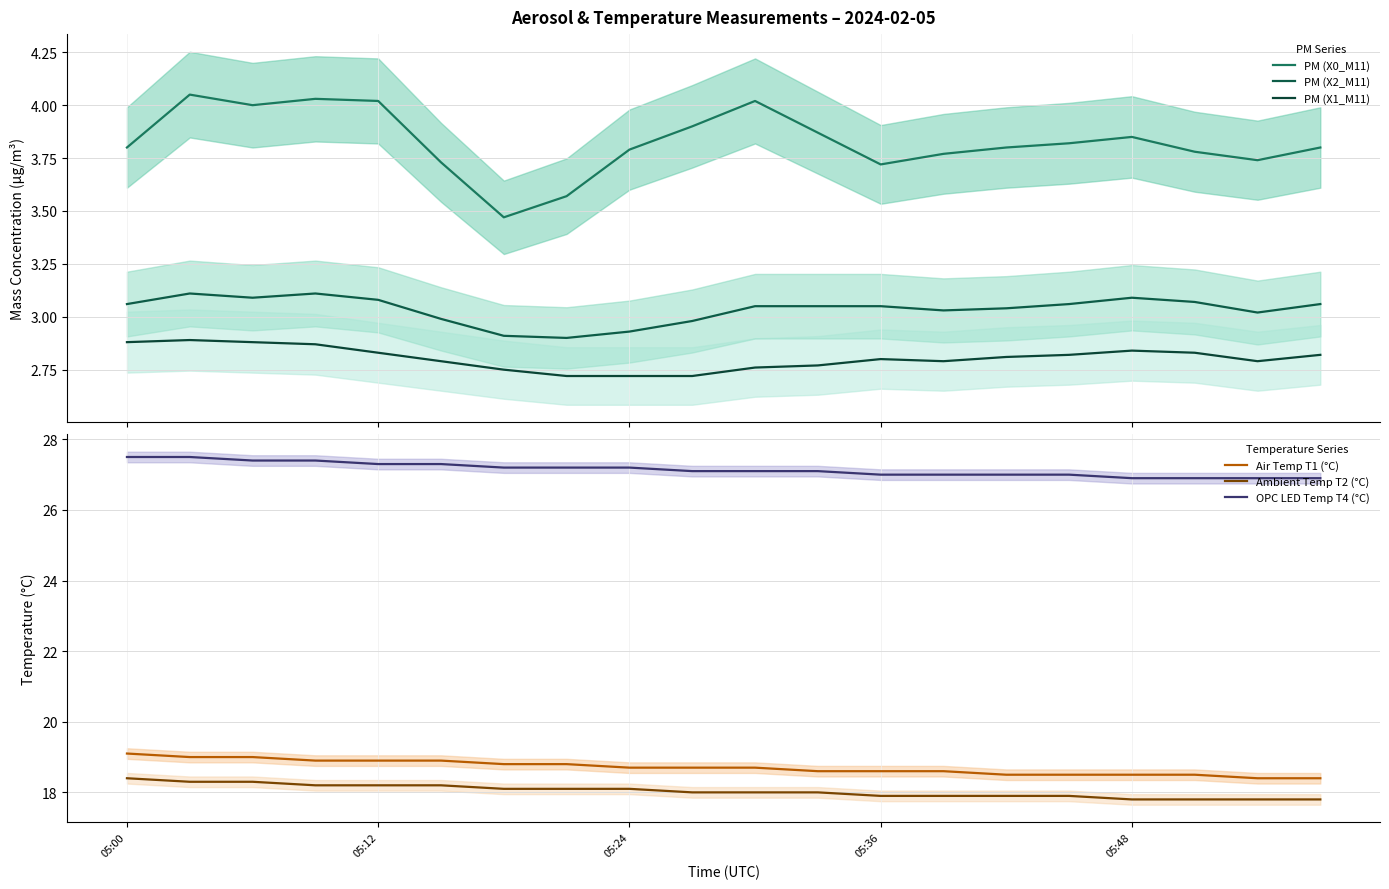

How many lines are shown in the chart?

6